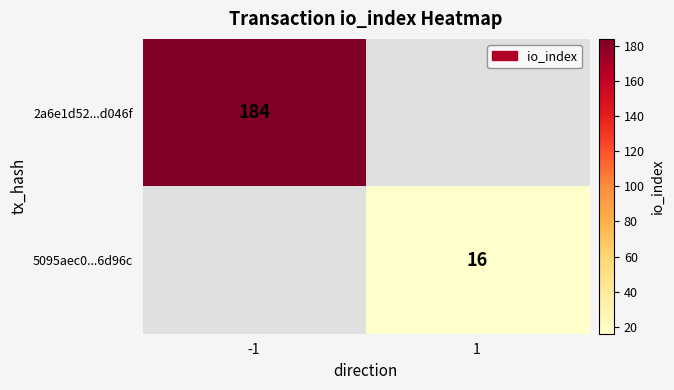

Is it true that 2a6e1d52...d046f equals 184 at -1?

True